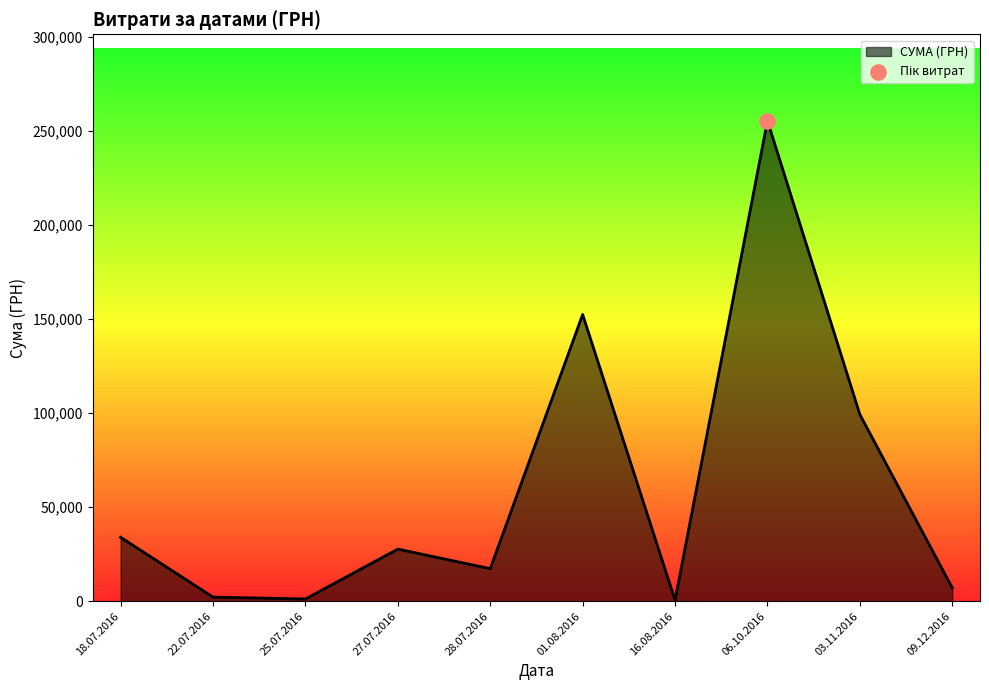

What is the ratio of the value at 01.08.2016 to the value at 18.07.2016?

4.5